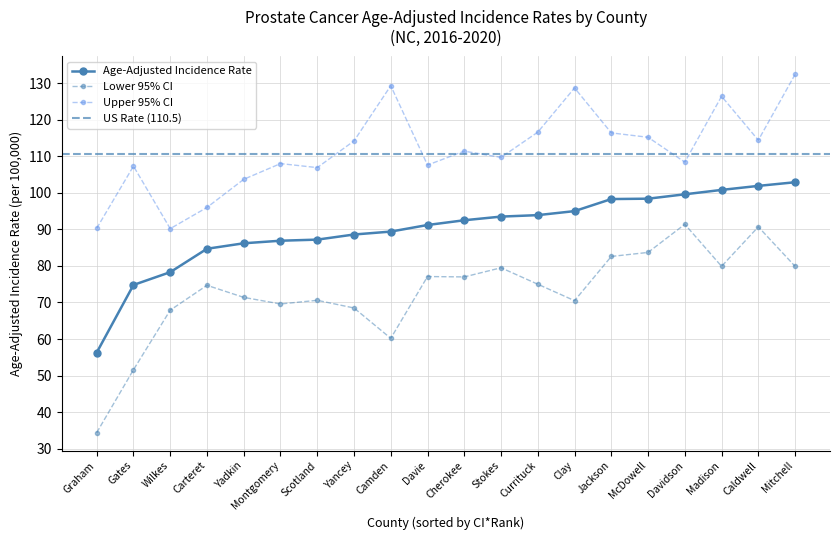

Reading right to left, what are all the values shown in this chart?

Age-Adjusted Incidence Rate: 102.9	101.9	100.8	99.6	98.4	98.3	95.0	93.9	93.5	92.5	91.2	89.4	88.6	87.2	86.9	86.2	84.7	78.3	74.8	56.3
Lower 95% CI: 79.9	90.7	79.9	91.4	83.7	82.6	70.5	75.0	79.5	77.0	77.1	60.2	68.5	70.6	69.6	71.4	74.7	67.9	51.6	34.4
Upper 95% CI: 132.4	114.4	126.4	108.4	115.2	116.4	128.7	116.6	109.7	111.4	107.6	129.3	114.2	106.9	108.0	103.7	96.0	90.2	107.3	90.3